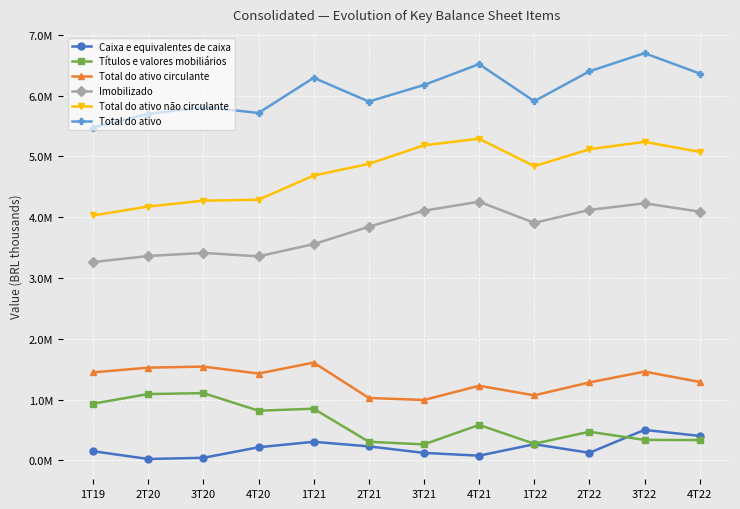

What is the minimum value for Total do ativo não circulante?

4027820